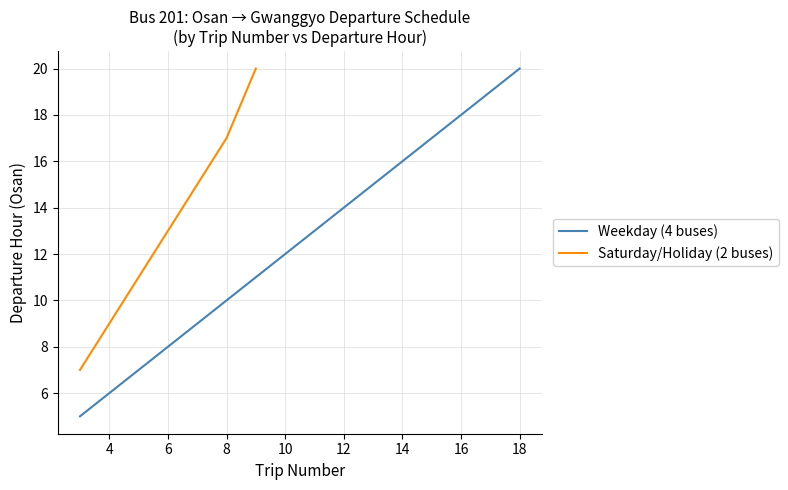

What is the maximum value for Saturday/Holiday (2 buses)?

20